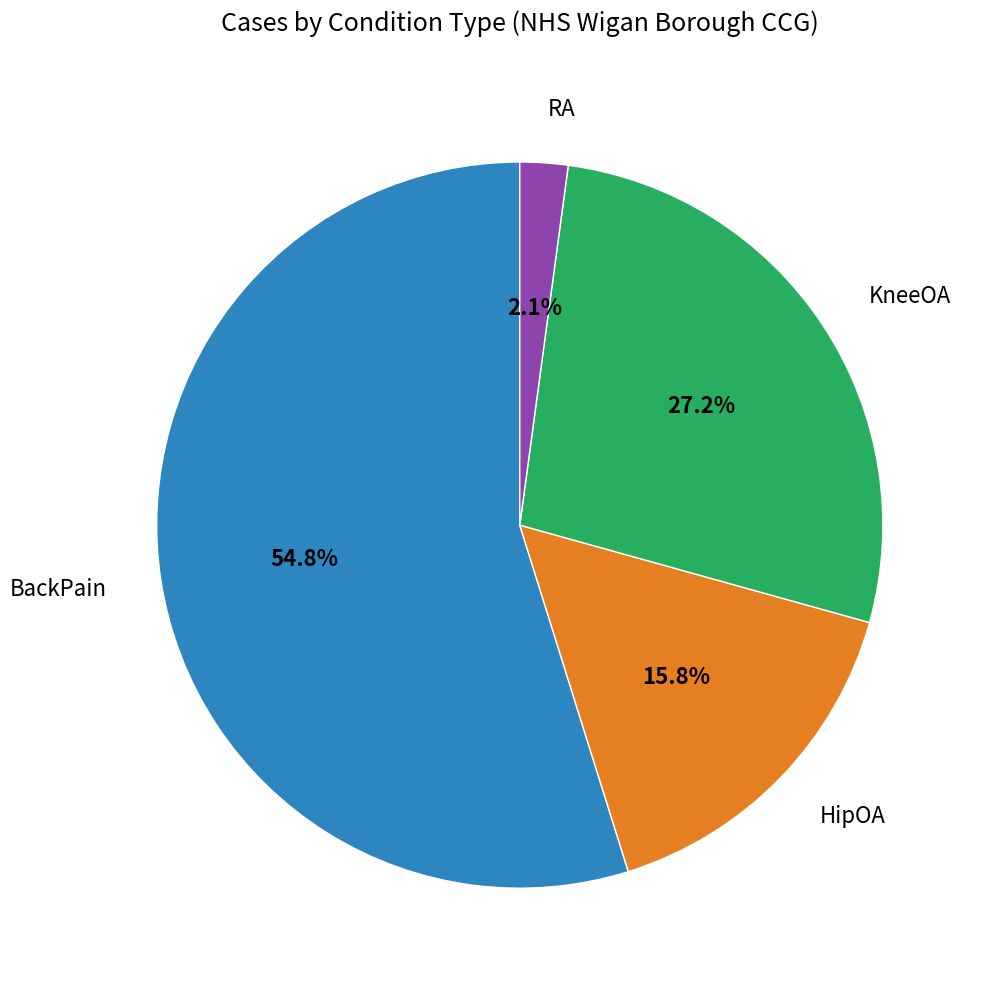

Is there any slice that represents more than half of the pie?

Yes